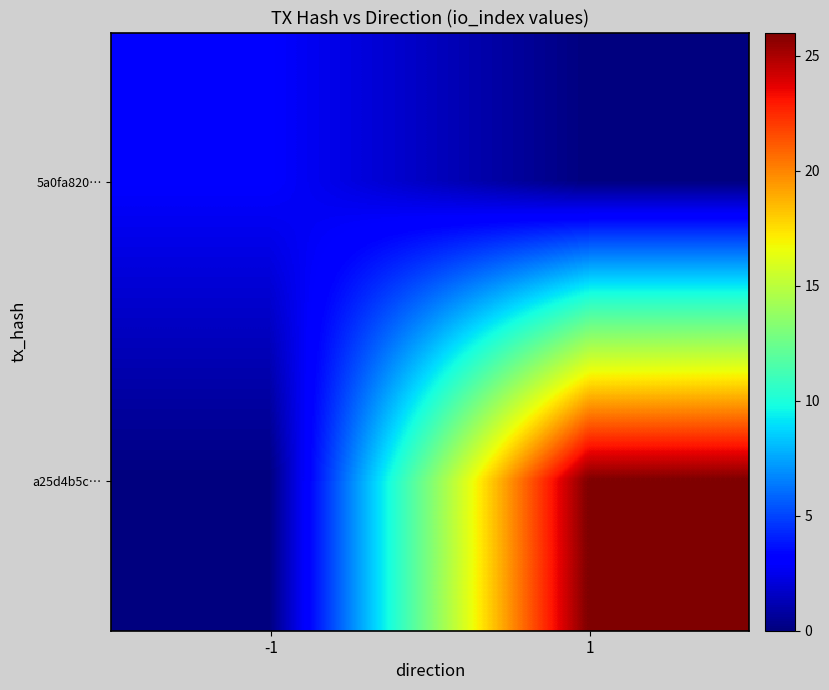

Rank the series at -1 from highest to lowest value.

5a0fa820…, a25d4b5c…